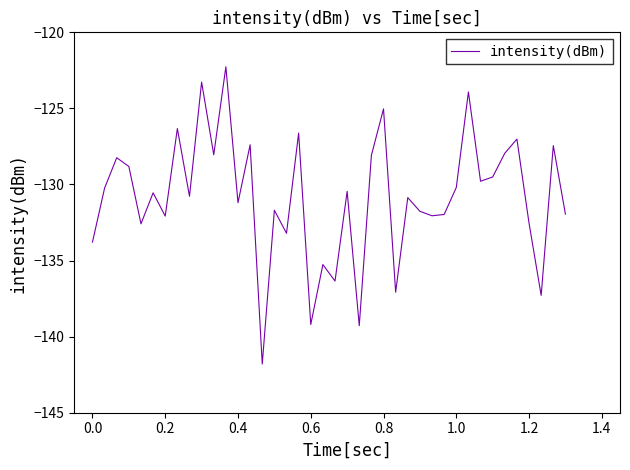

Count the number of categories in the chart.

40